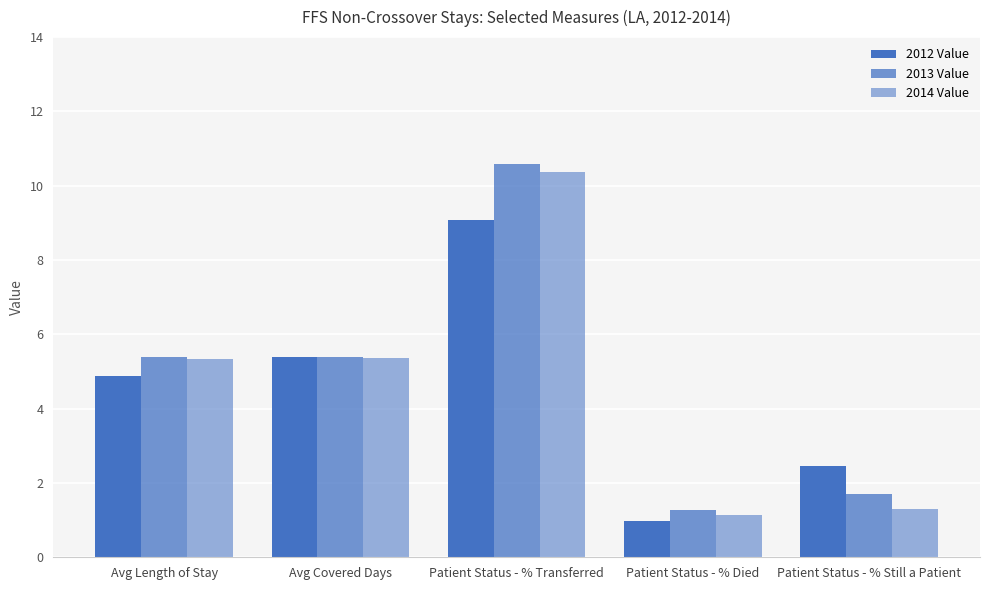

How many data points in 2012 Value are above 4?

3